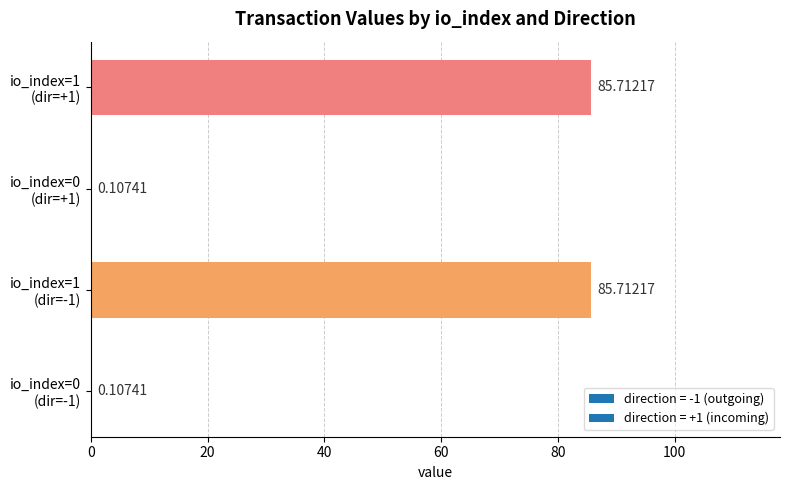

What is the sum of all values?

171.6